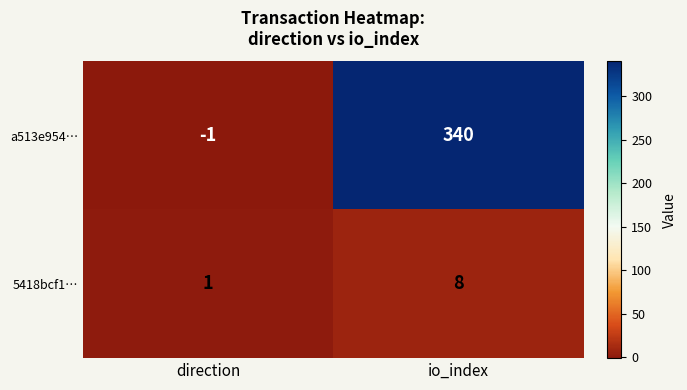

What is the total value across all series at io_index?

348